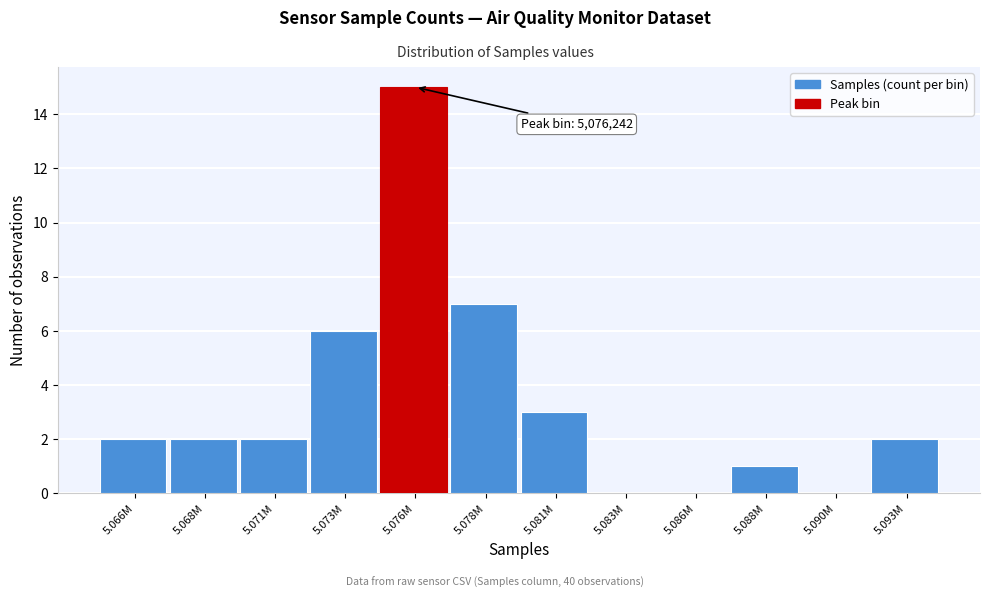

Reading right to left, extract all data points from this chart.

5.093M=2	5.090M=0	5.088M=1	5.086M=0	5.083M=0	5.081M=3	5.078M=7	5.076M=15	5.073M=6	5.071M=2	5.068M=2	5.066M=2